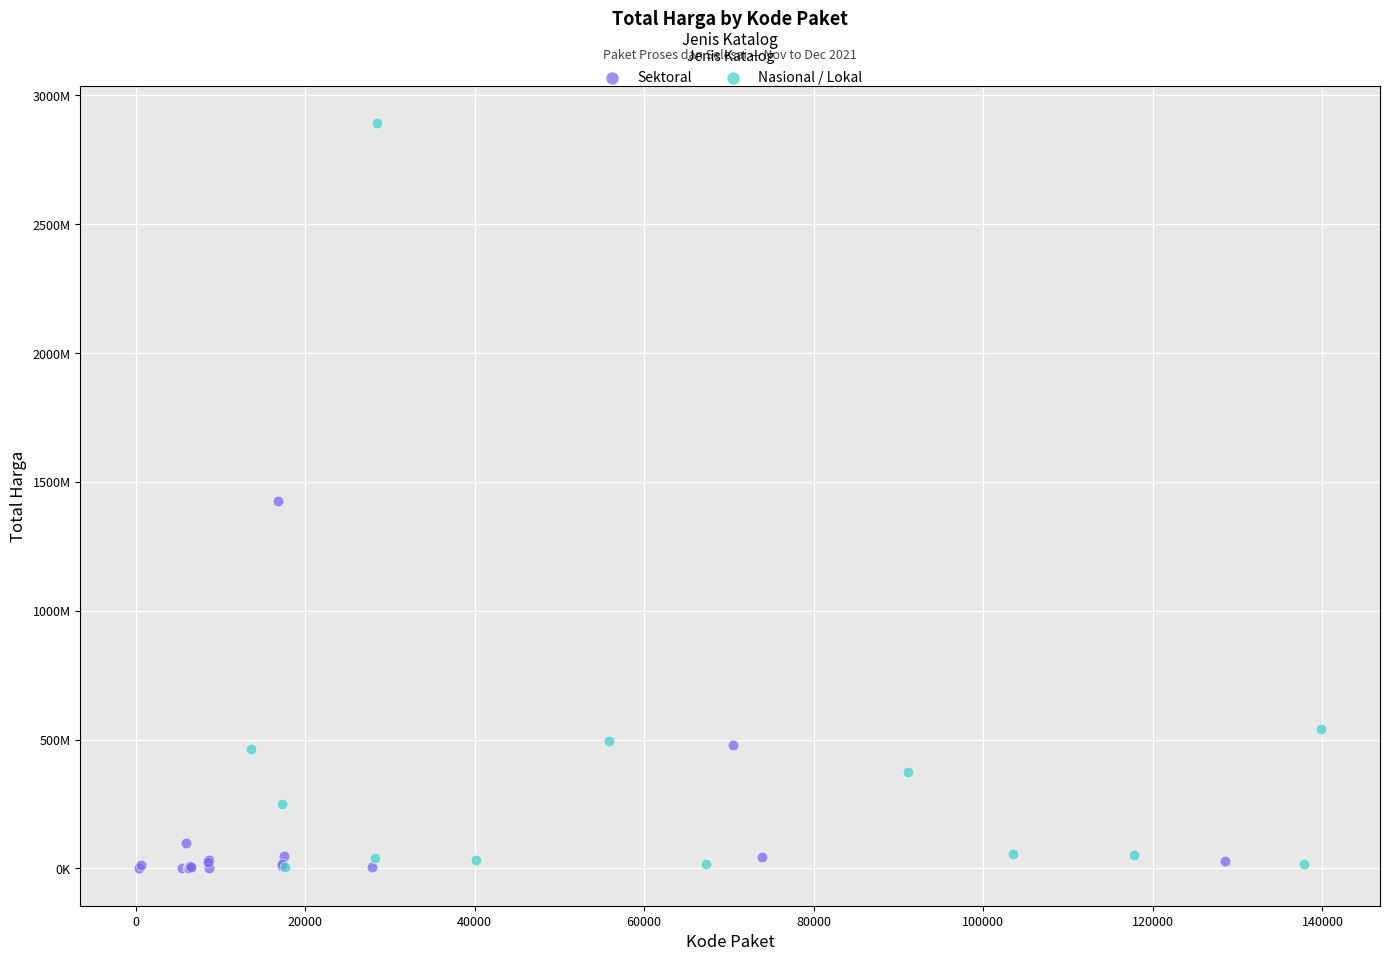

Which series contains the highest Y value?

Nasional / Lokal